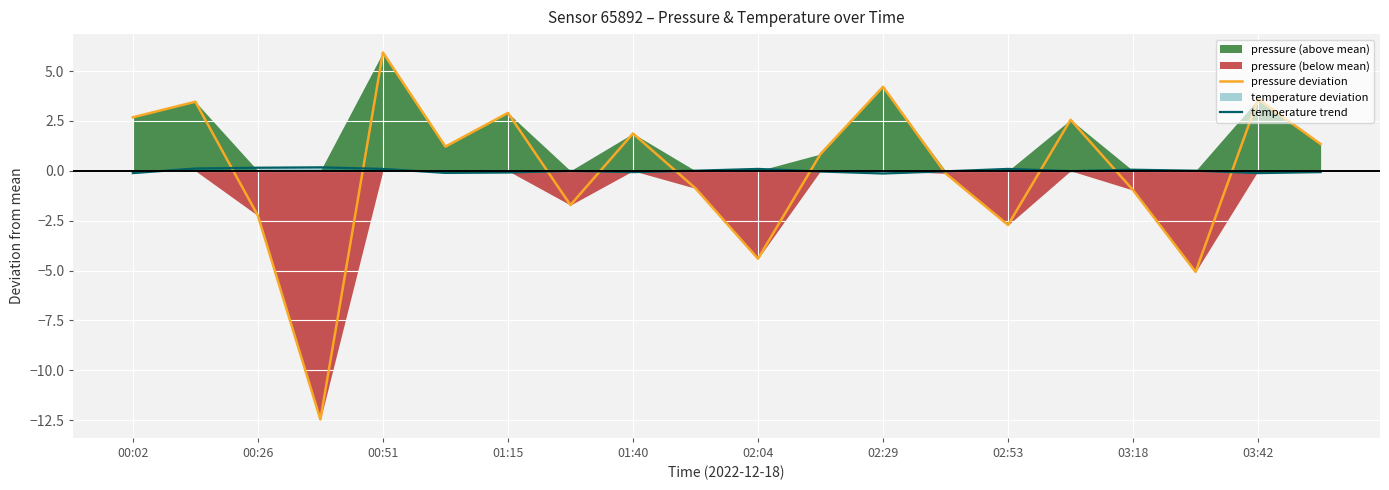

What is the highest value of the temperature trend series?

0.2